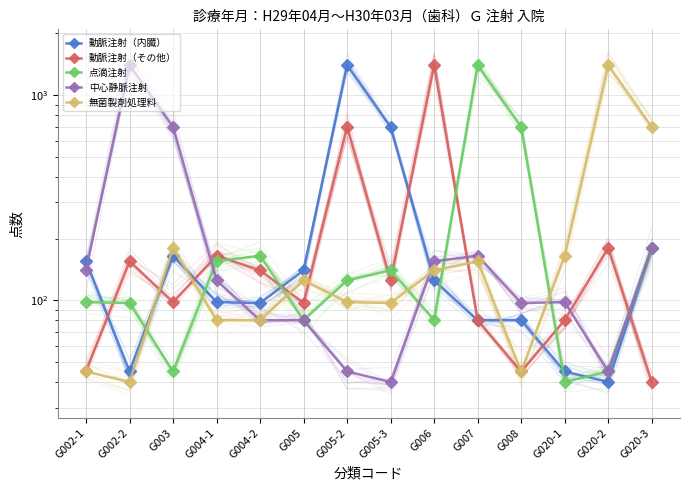

Which series has the largest range (max minus min)?

動脈注射（内臓）